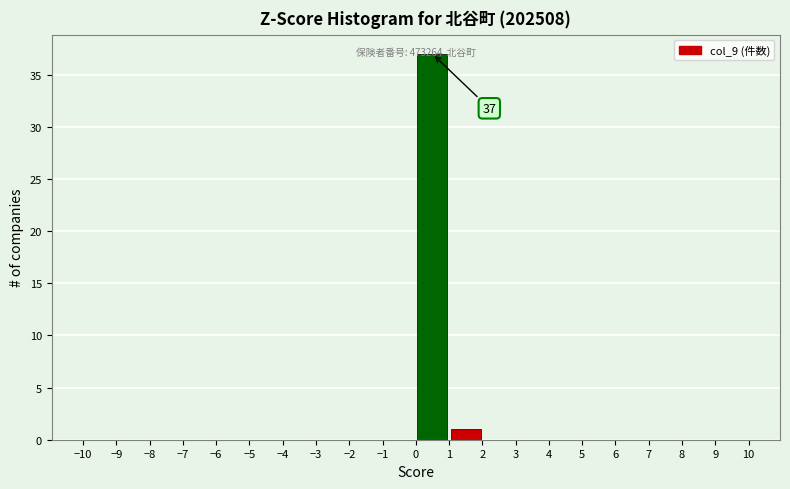

Which range on the x-axis has the tallest bar?

0 to 1